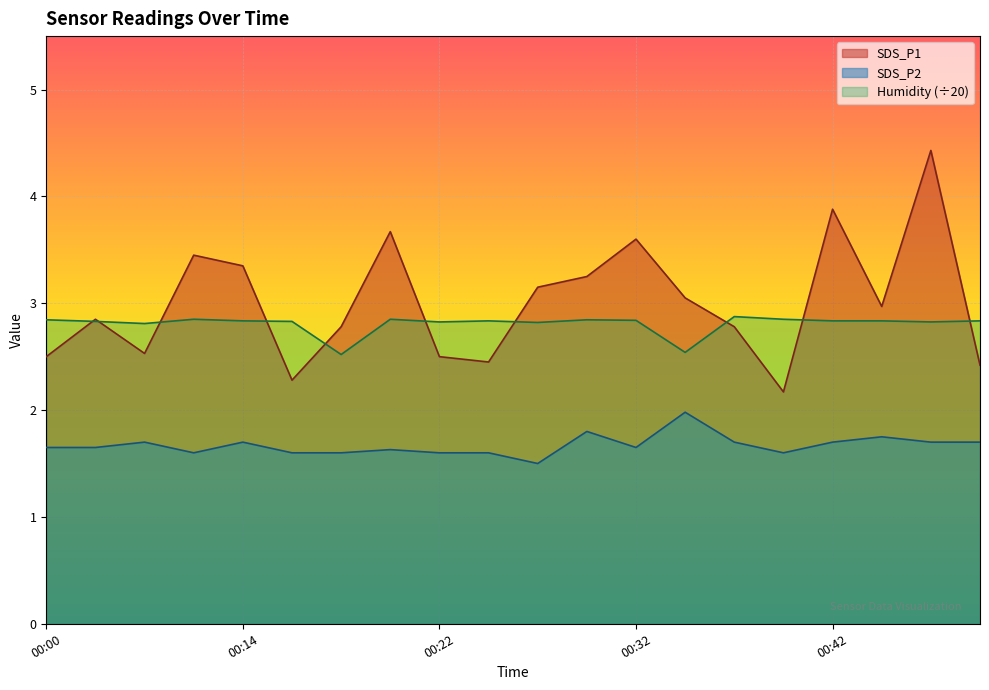

Rank the series at 00:15 from lowest to highest value.

SDS_P2, SDS_P1, Humidity